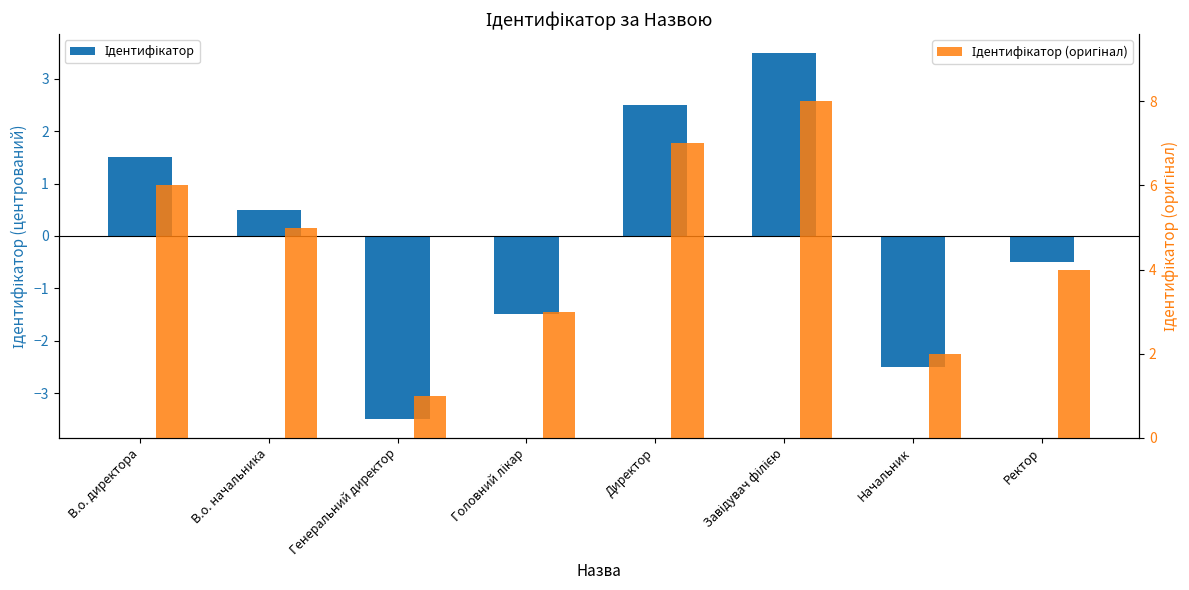

What are all the series names shown in the legend?

Ідентифікатор, Ідентифікатор (оригінал)